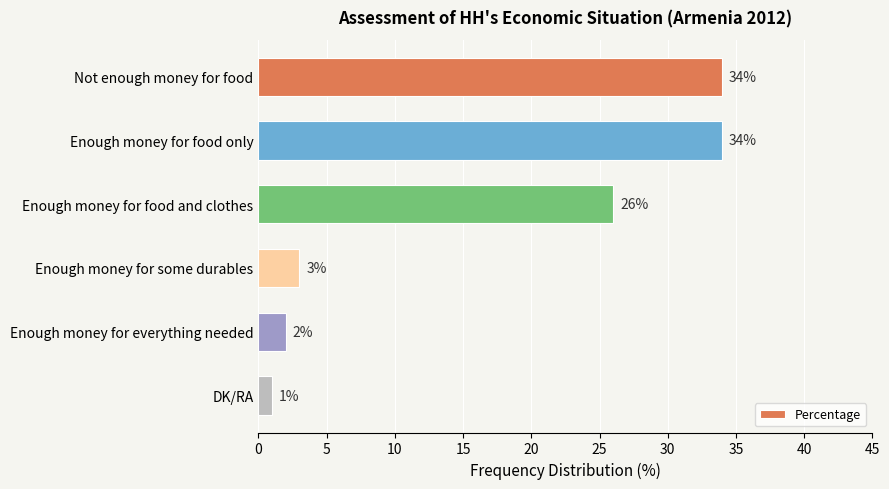

What is the change in value from Enough money for food only to Enough money for food and clothes?

-8